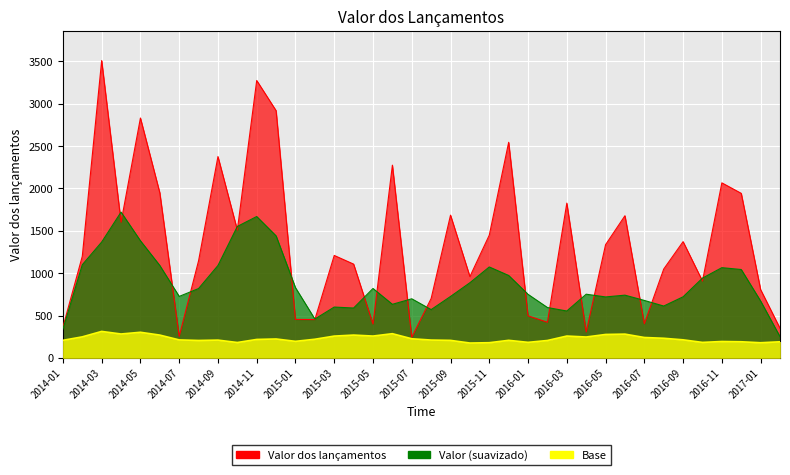

List the labels in order of value, largest first.

2014-03, 2014-11, 2014-12, 2014-05, 2015-12, 2014-09, 2015-06, 2016-11, 2014-06, 2016-12, 2016-03, 2015-09, 2016-06, 2014-04, 2014-10, 2015-11, 2016-09, 2016-05, 2015-03, 2014-02, 2014-08, 2015-04, 2016-08, 2015-10, 2016-10, 2017-01, 2015-08, 2016-01, 2015-01, 2015-02, 2016-02, 2016-07, 2015-05, 2014-01, 2017-02, 2016-04, 2014-07, 2015-07